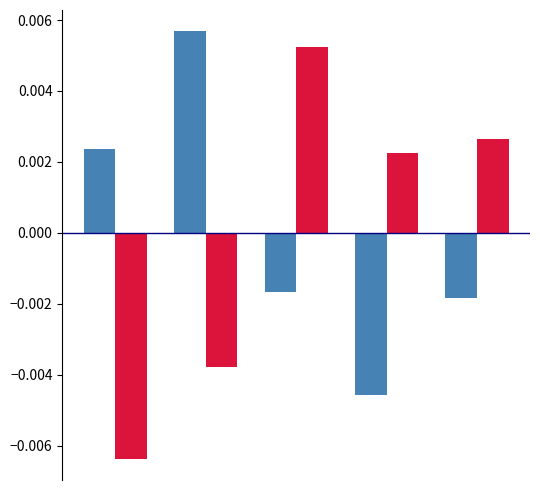

How many bars are there in total?

10